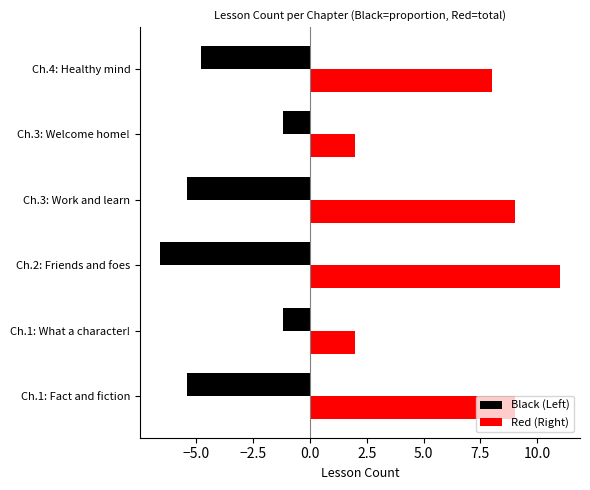

Between Ch.2: Friends and foes and Ch.3: Welcome home!, which series saw the biggest shift?

Red (Right)